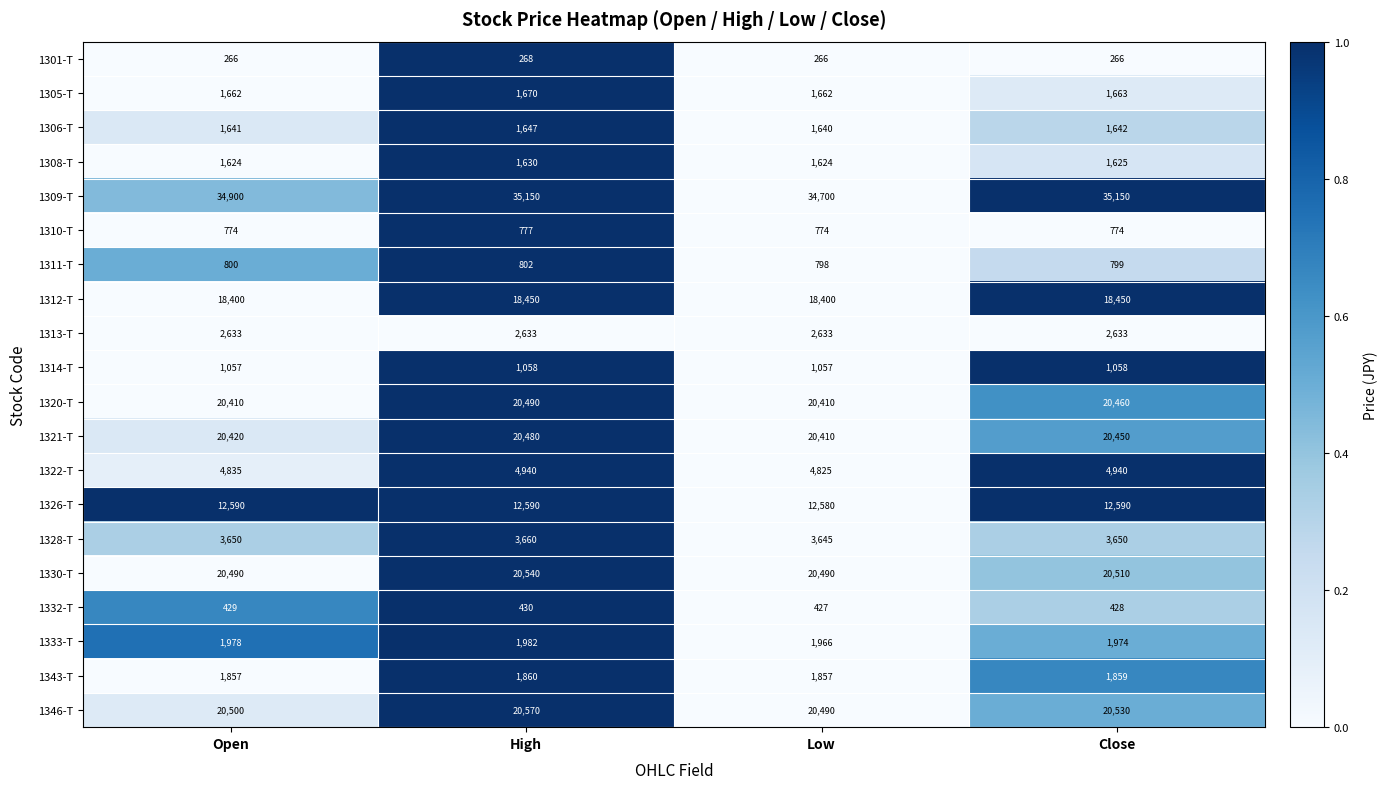

Count the 1305-T values in the range 1662 to 1670.

4